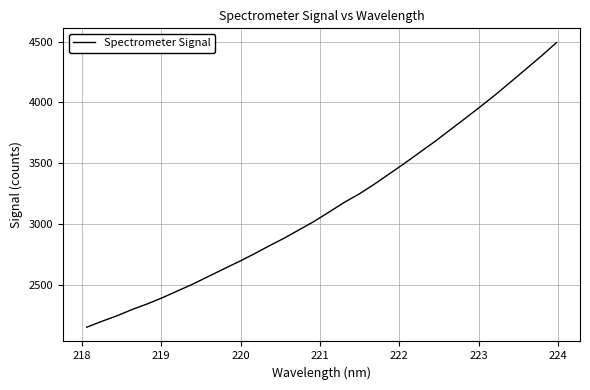

What is the minimum value shown in the chart?

2148.4